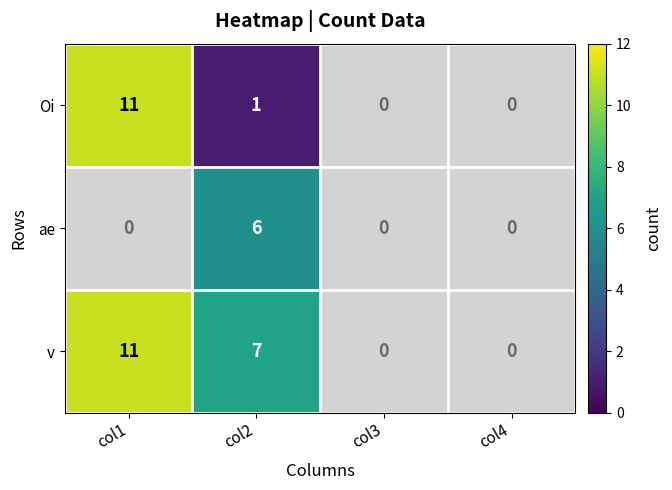

How many positive values does the Oi series have?

2